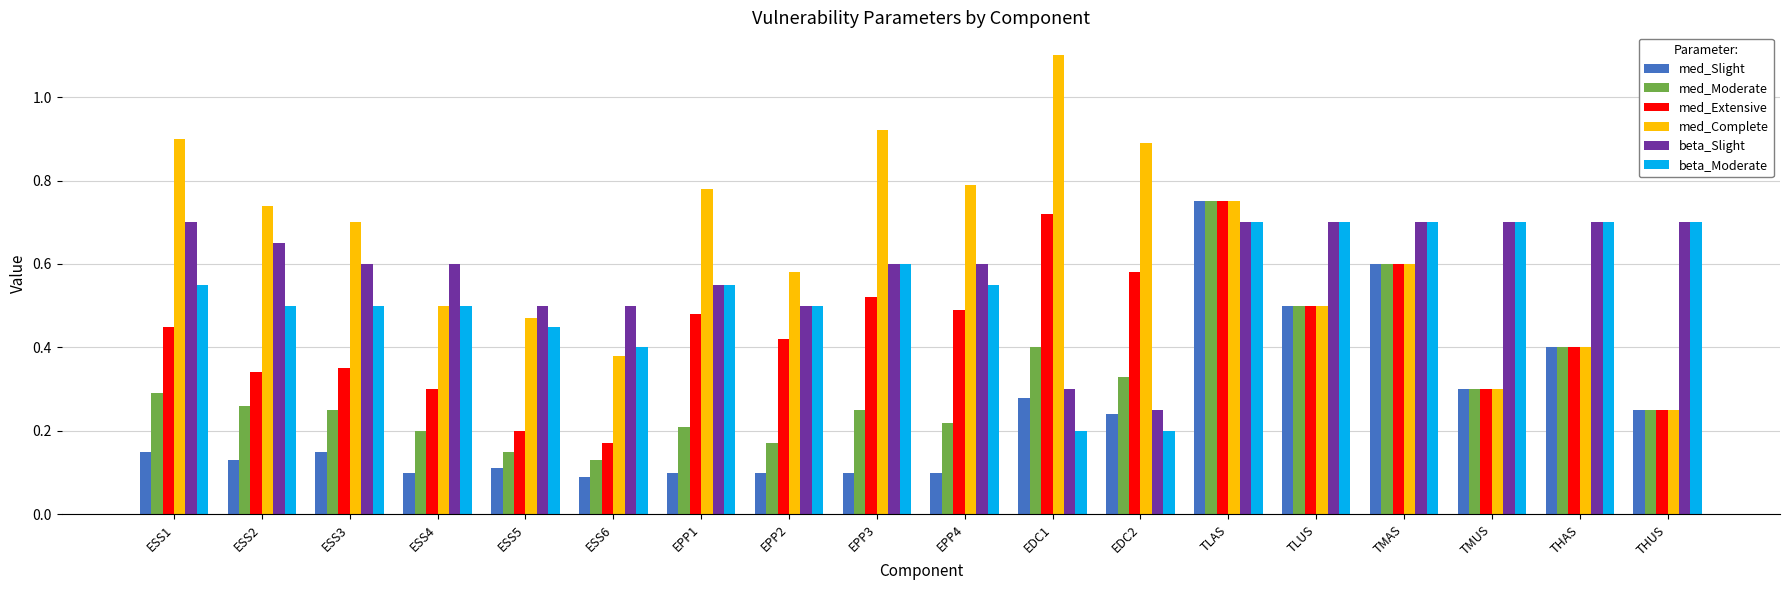

At how many categories does at least one series exceed 0?

18